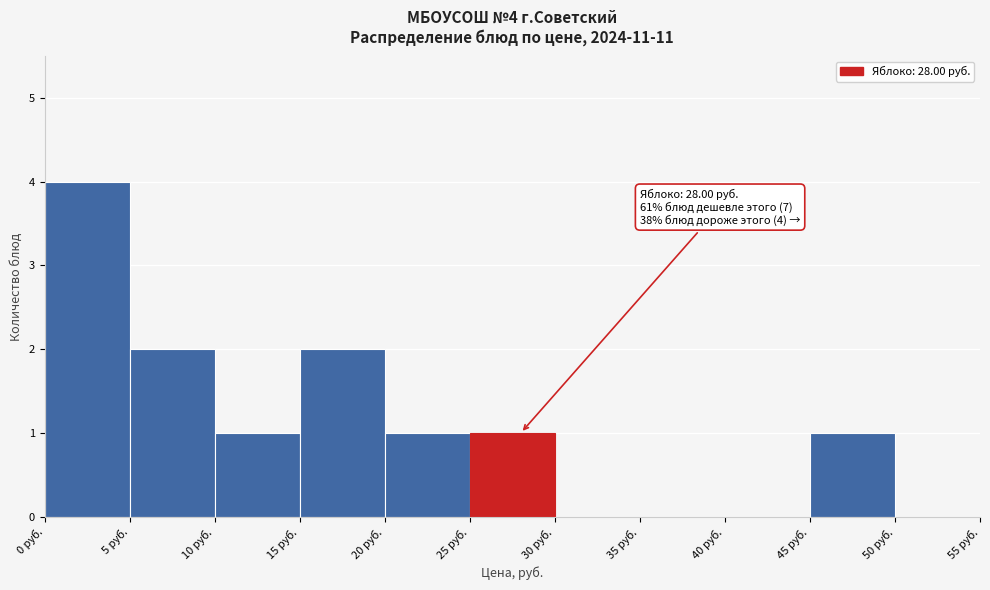

Over which range of the x-axis is the bar tallest?

0 to 5